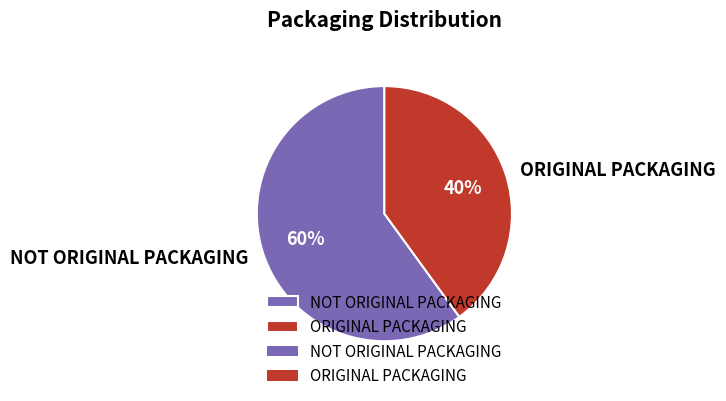

To the nearest percent, what is the average slice percentage?

50%